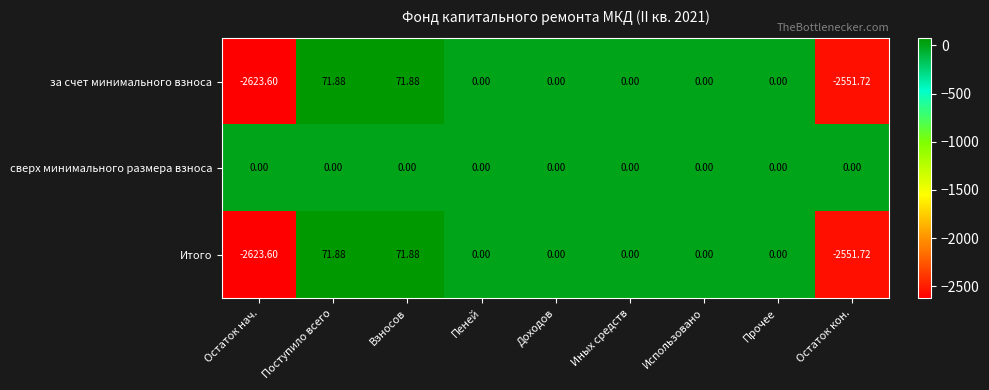

Which category has the lowest value across all series?

Остаток нач.